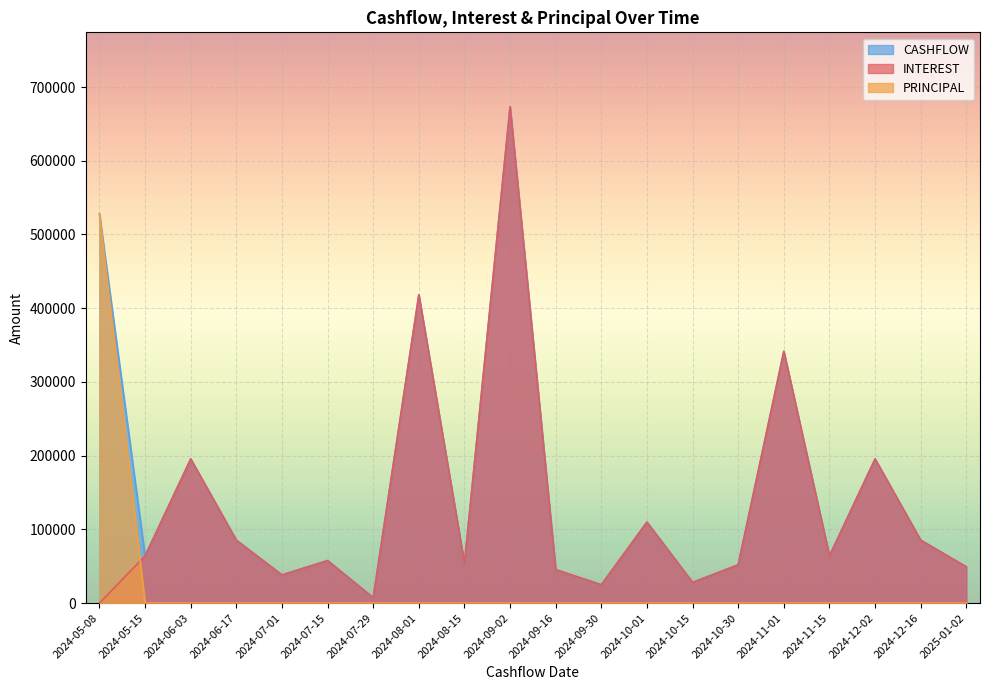

What is the sum of the INTEREST values at 2024-06-03 and 2024-12-16?

280851.8